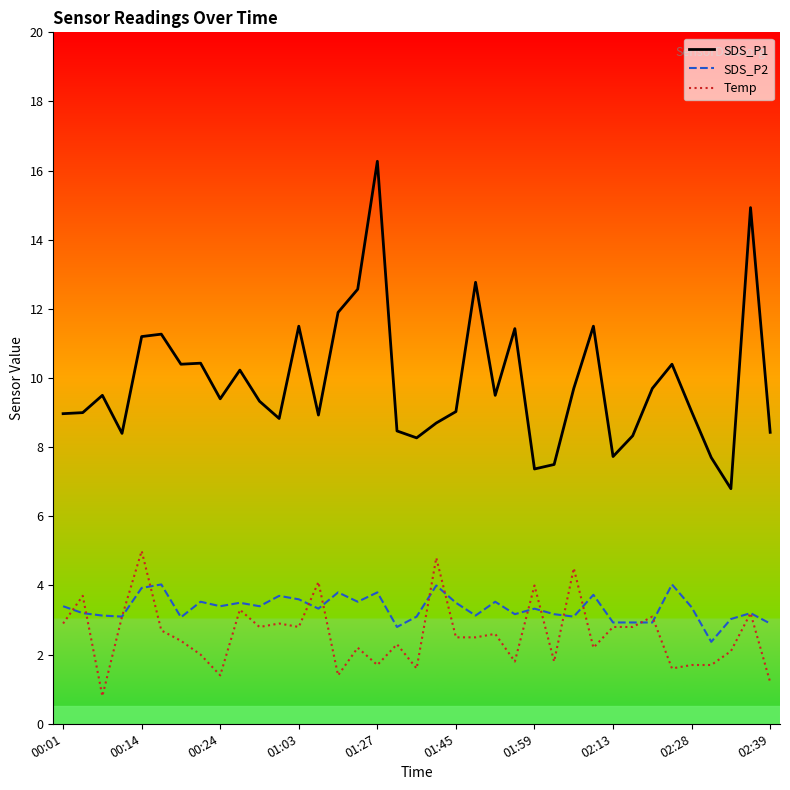

At which label does SDS_P1 reach its minimum?

34